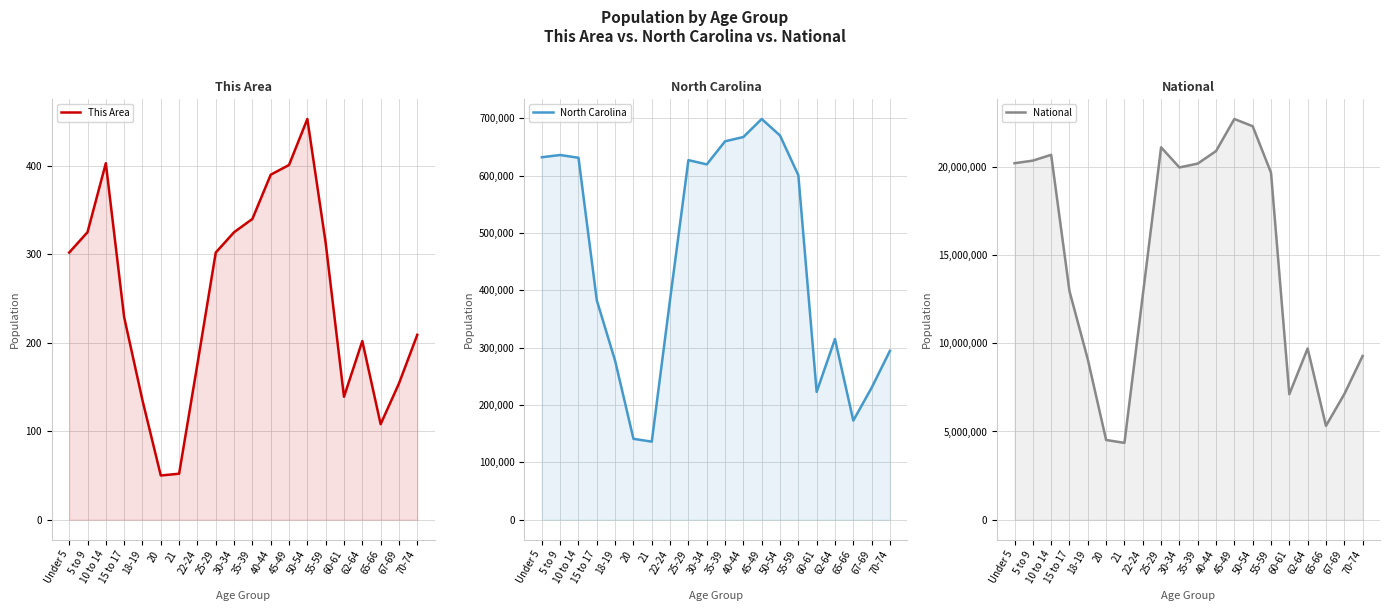

At which category does North Carolina reach its first local peak?

5 to 9